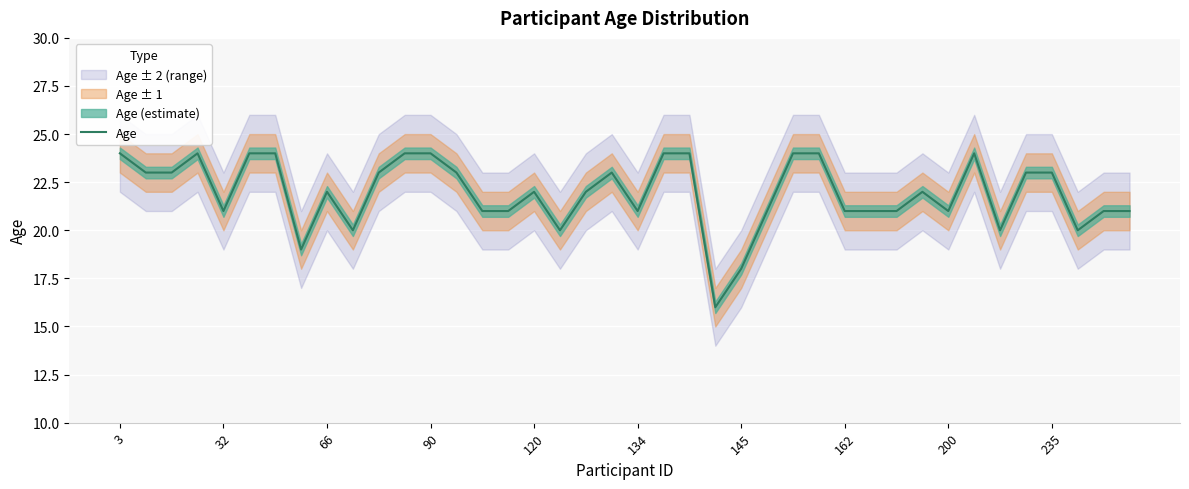

How many lines are shown in the chart?

1